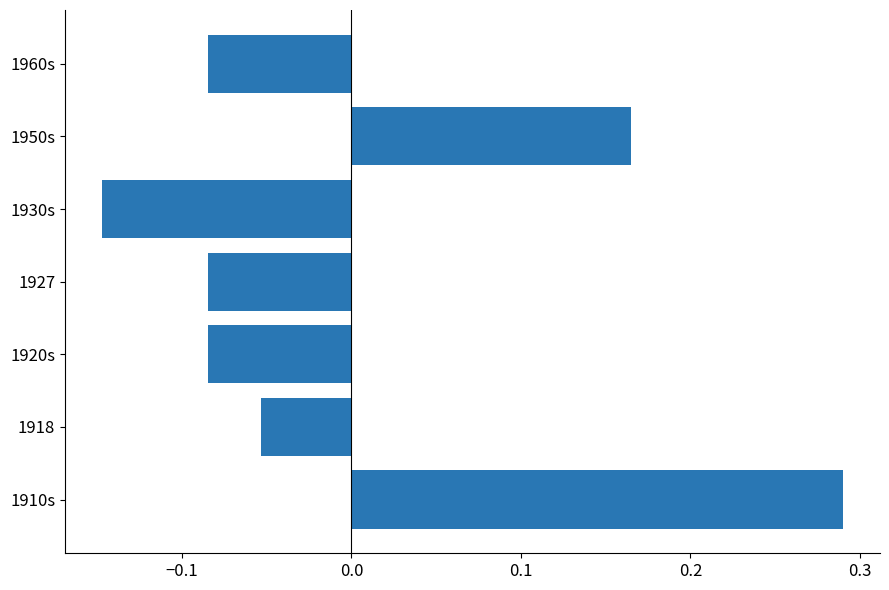

At which label is the value closest to 0?

1918